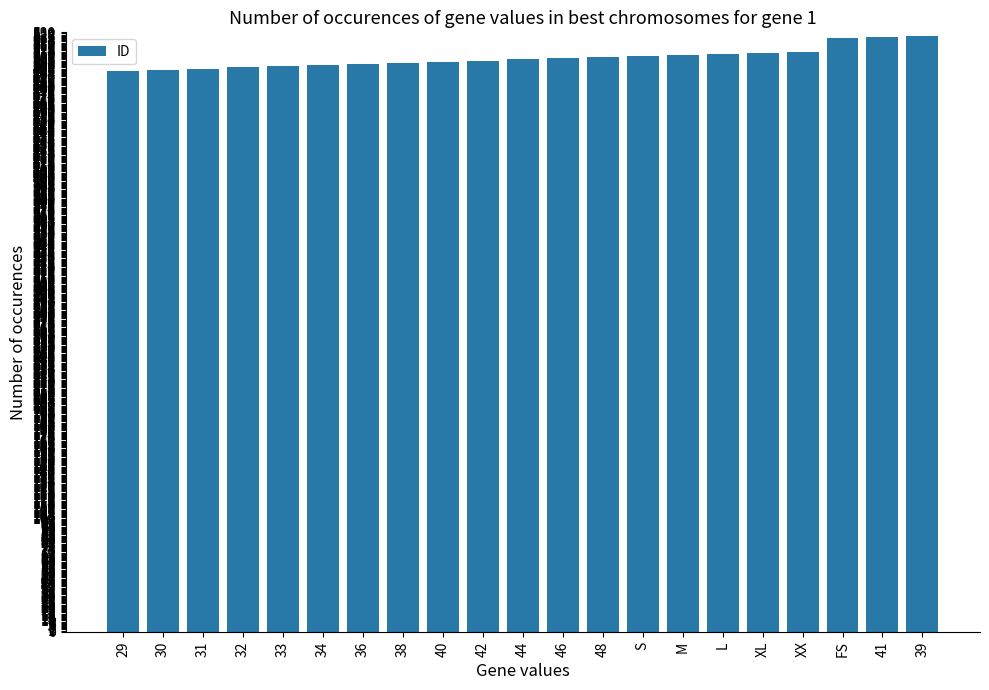

The value at 34 is 768. True or false?

False